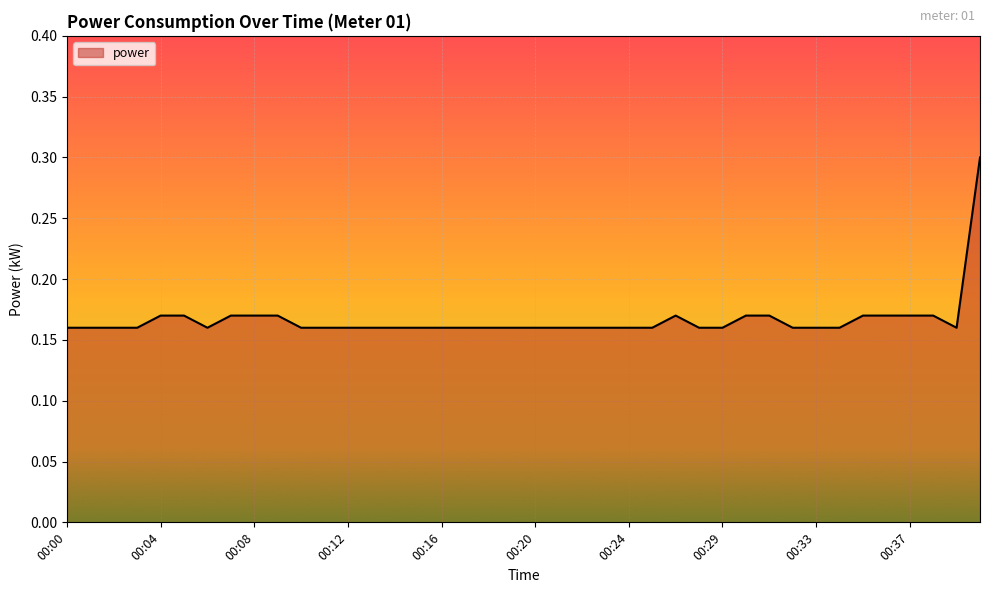

What is the maximum value shown in the chart?

0.3